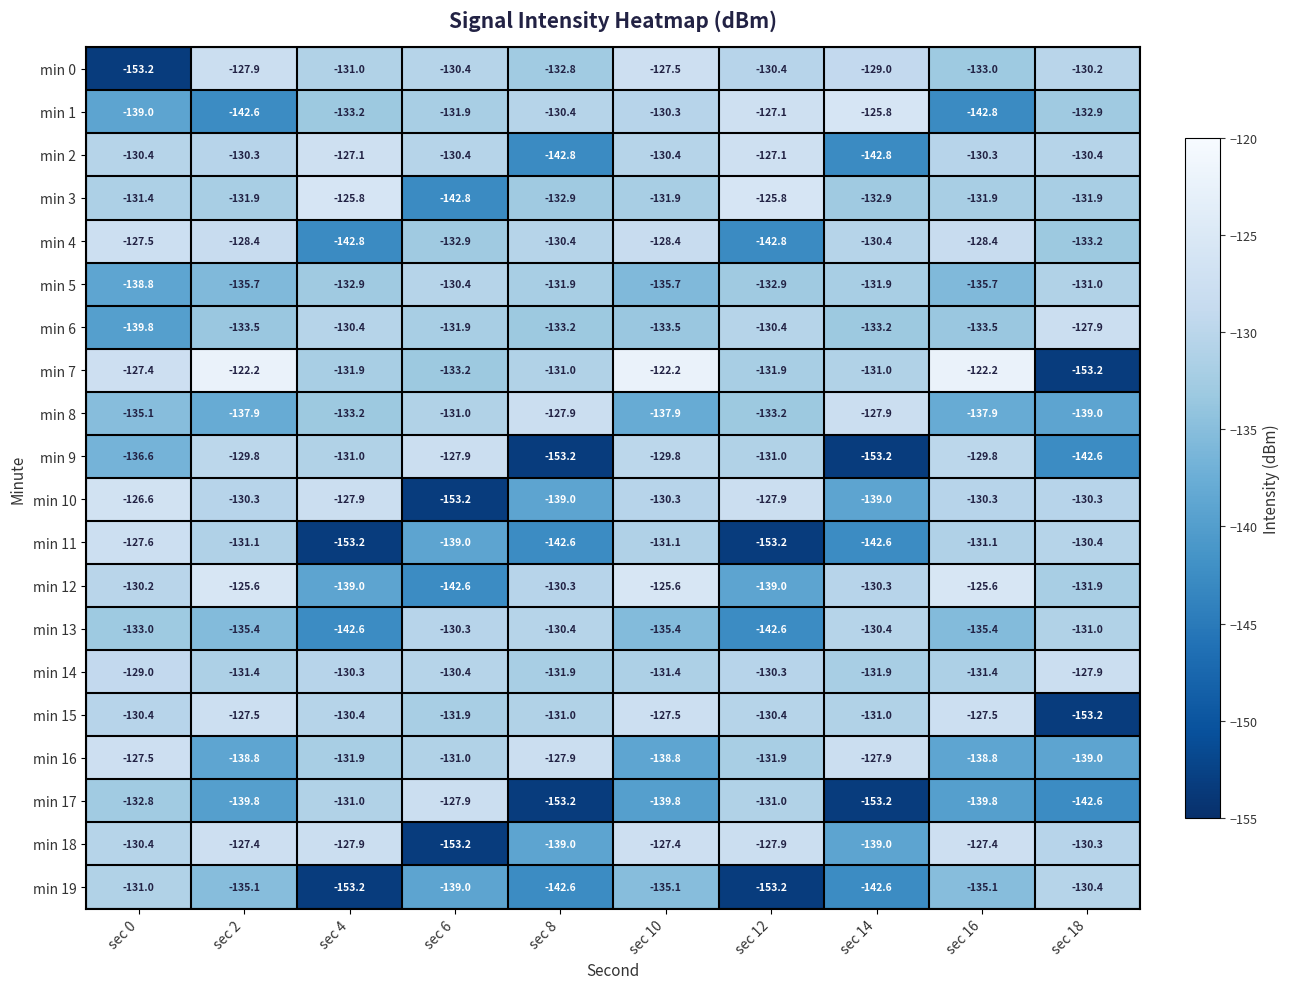

What is the difference between the min 11 values at sec 16 and sec 14?

11.5